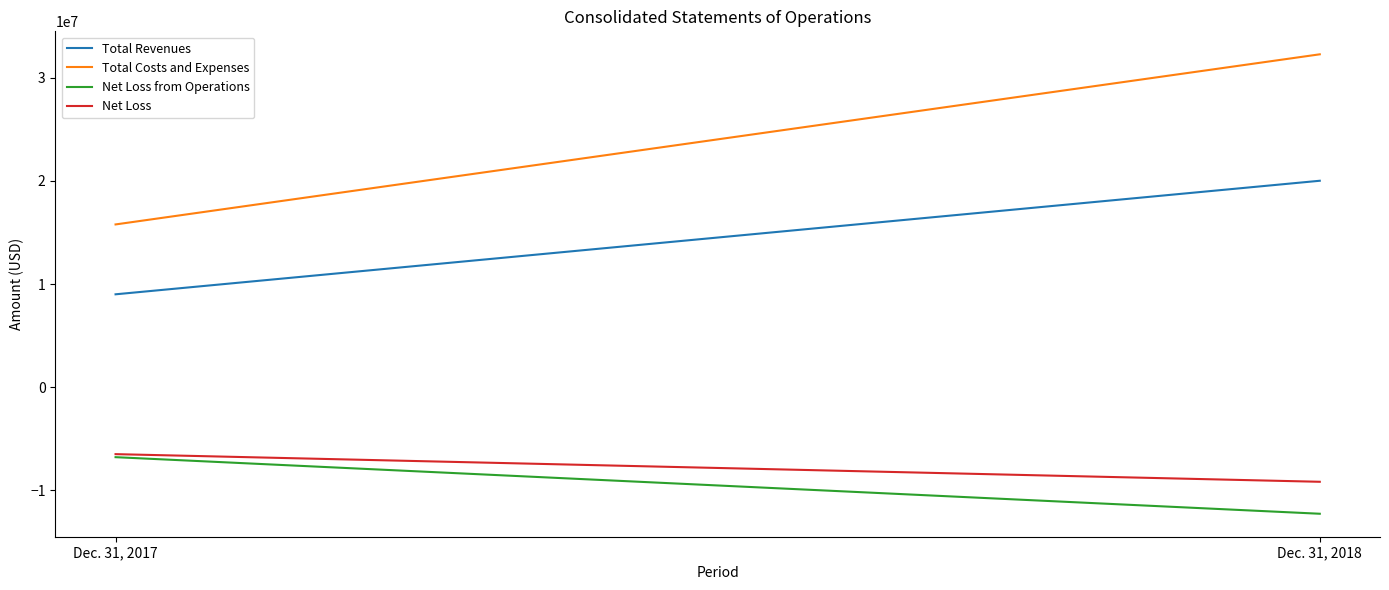

How many lines are shown in the chart?

4